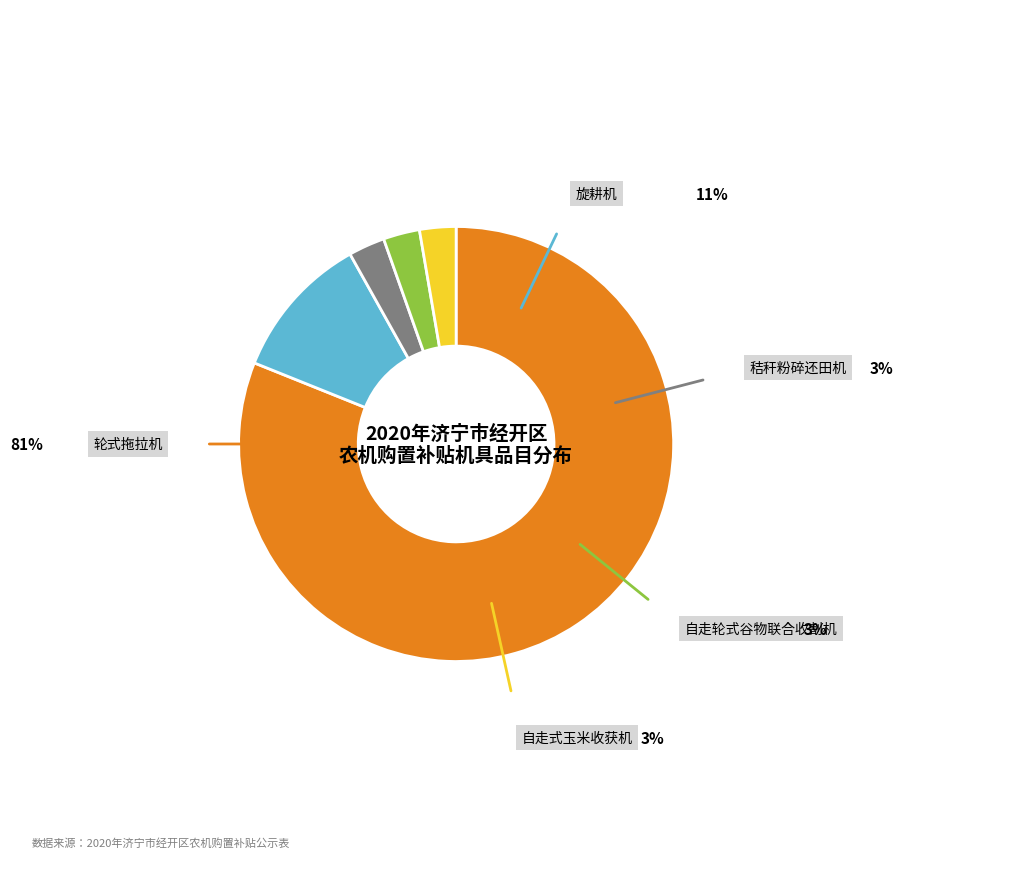

To the nearest percent, what is the combined percentage of 自走式玉米收获机 and 秸秆粉碎还田机?

5%